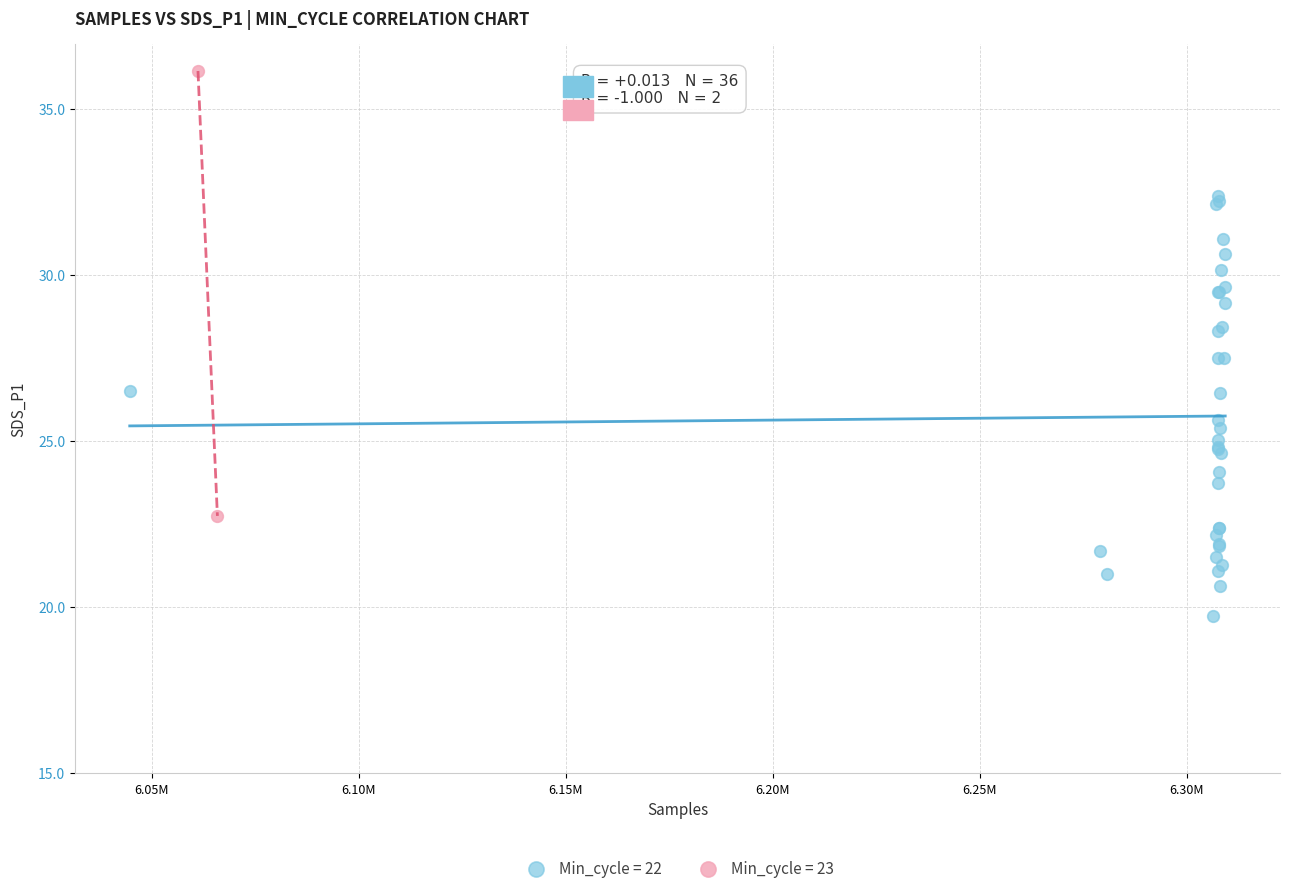

What are all the series names shown in the legend?

Min_cycle = 22, Min_cycle = 23